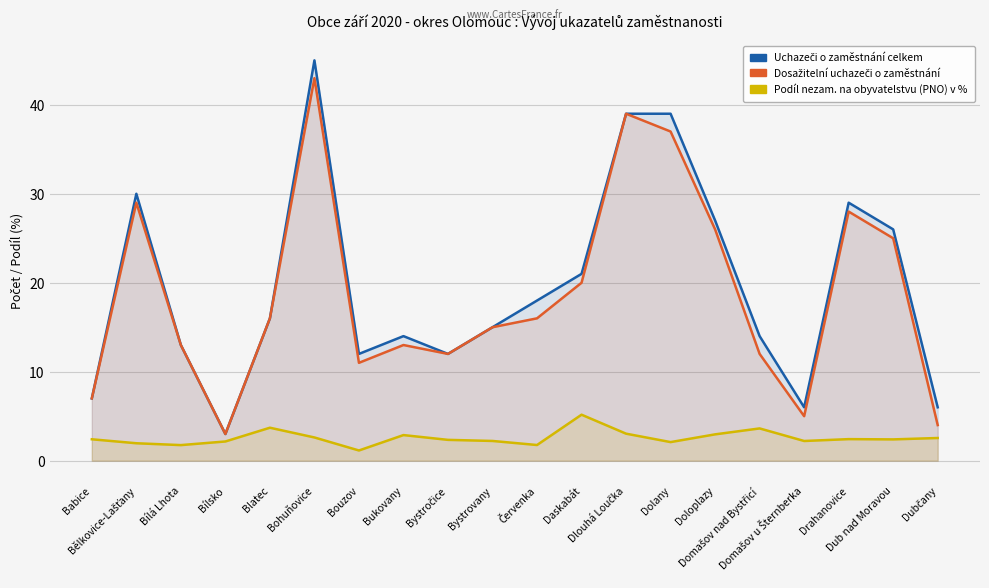

What are all the series names shown in the legend?

Uchazeči o zaměstnání celkem, Dosažitelní uchazeči o zaměstnání, Podíl nezam. na obyvatelstvu (PNO) v %